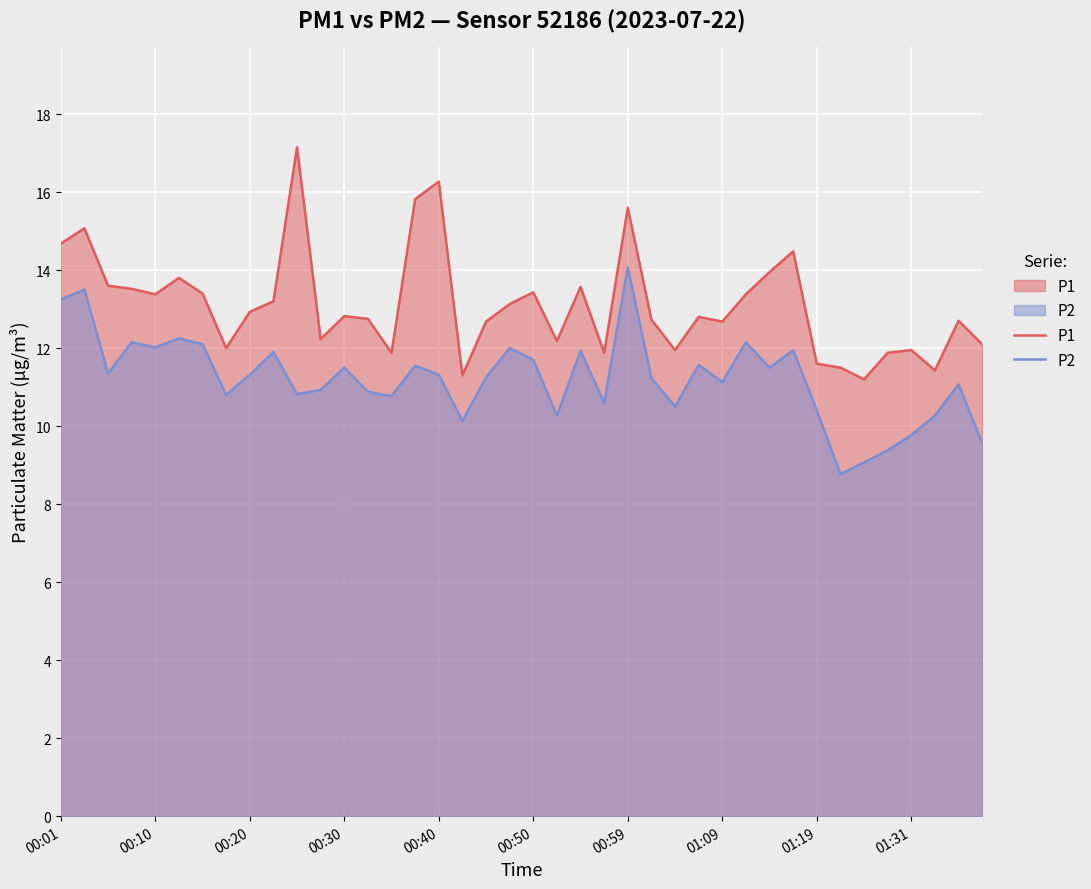

What is the minimum value for P1?

11.2